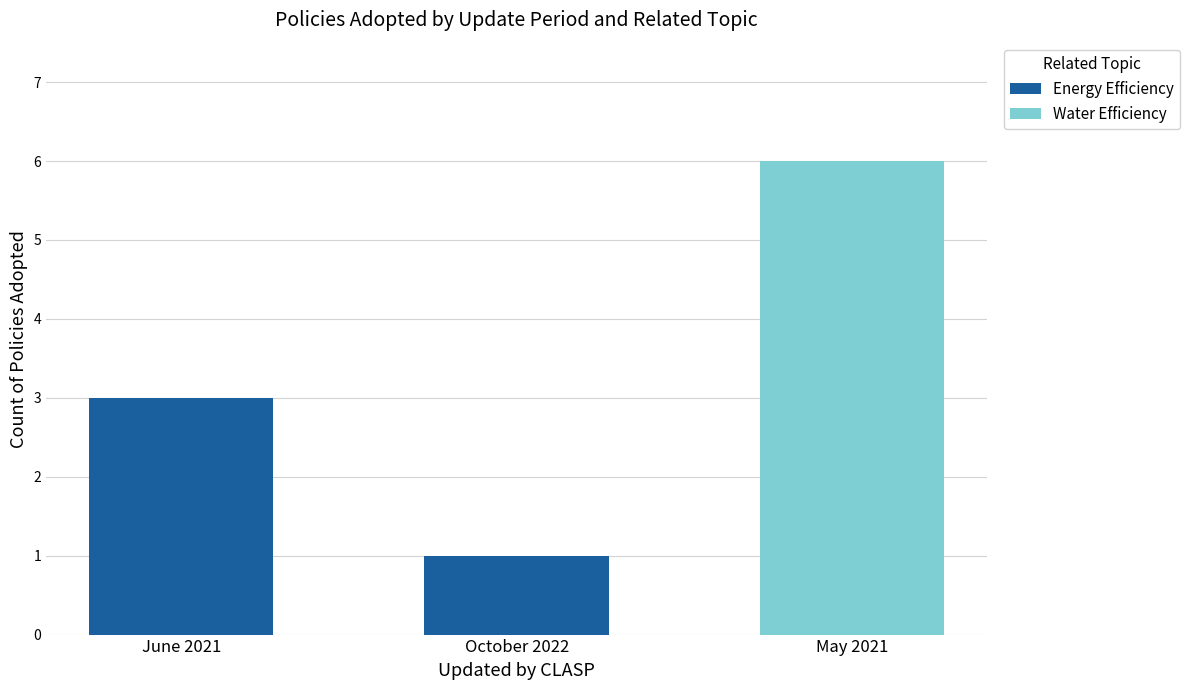

At which category is the sum across all series the highest?

May 2021